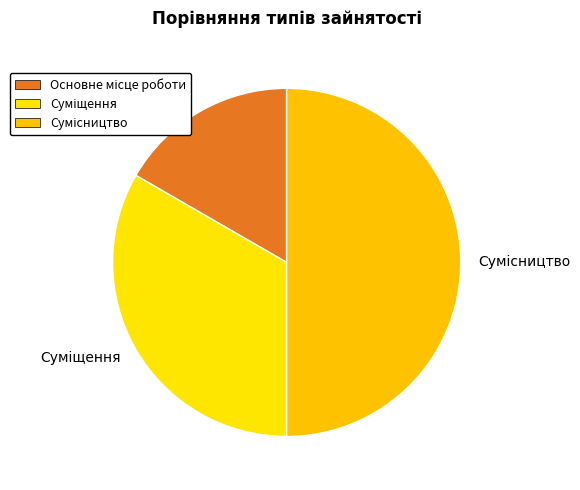

How many segments does this pie chart have?

3